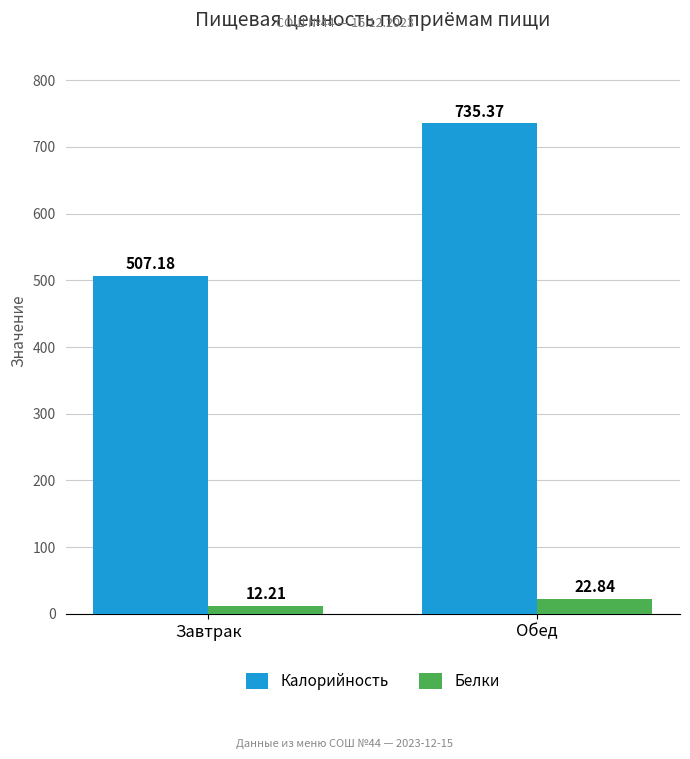

List the series in order of their peak value, highest first.

Калорийность, Белки